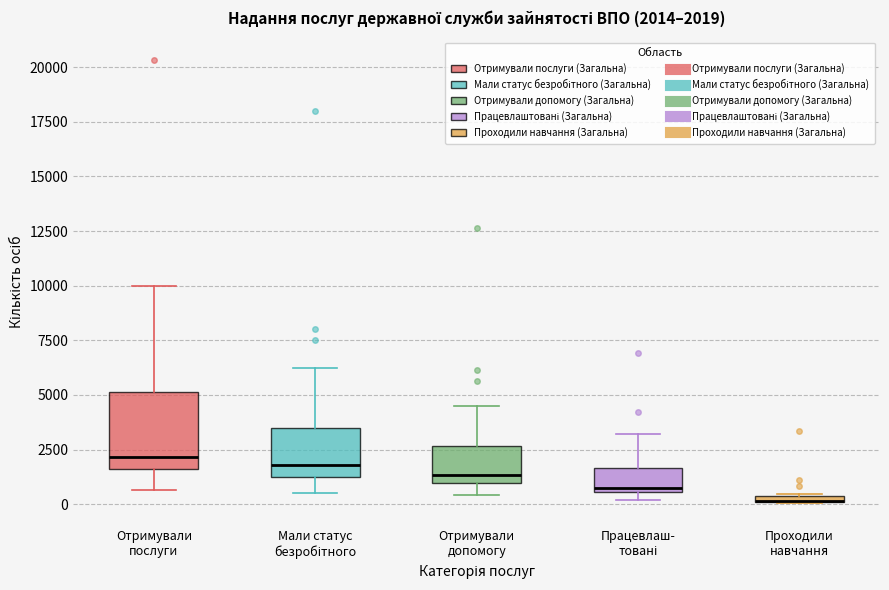

Comparing the boxes themselves (not the whiskers), which one is the tallest?

Отримували послуги